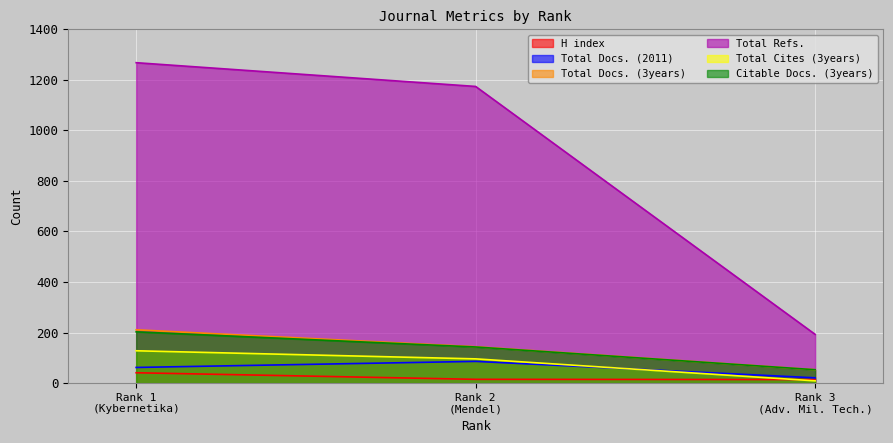

Reading left to right, what are all the values shown in this chart?

H index: 41	15	14
Total Docs. (2011): 62	86	21
Total Docs. (3years): 211	144	53
Total Refs.: 1268	1174	193
Total Cites (3years): 128	96	9
Citable Docs. (3years): 203	143	53